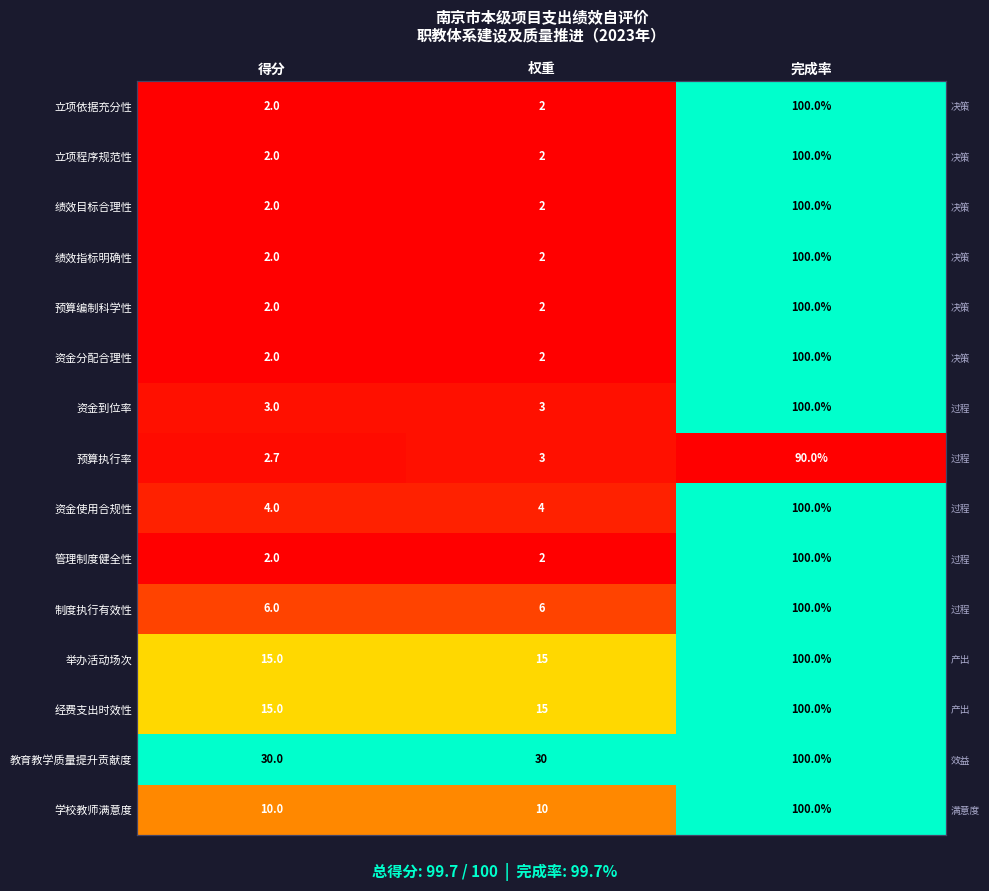

The value of 资金使用合规性 at 完成率 is 1.0. True or false?

True